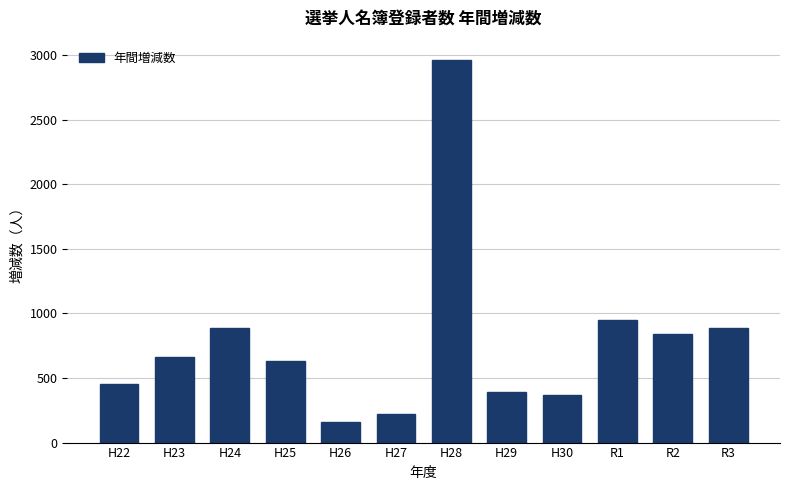

Approximately how many times larger is the value at H22 compared to R3?

0.5